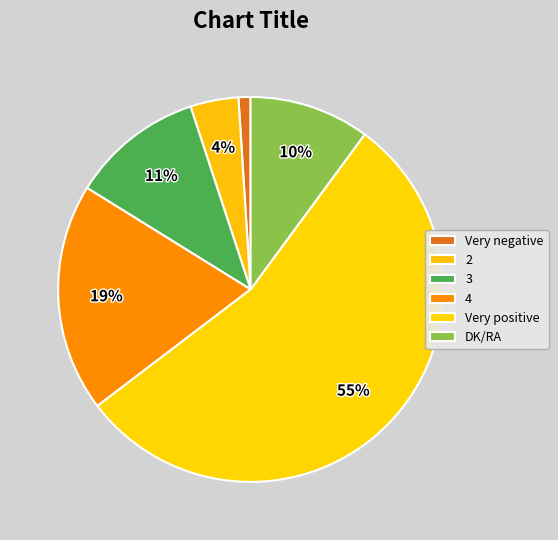

Count the number of slices in the pie.

6